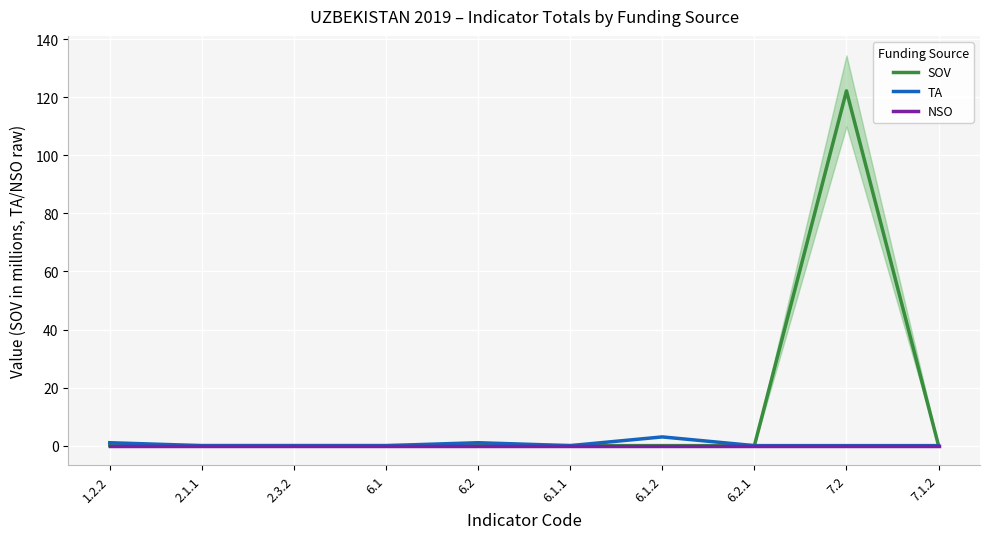

Which series changed the most between 6.2.1 and 7.2?

SOV